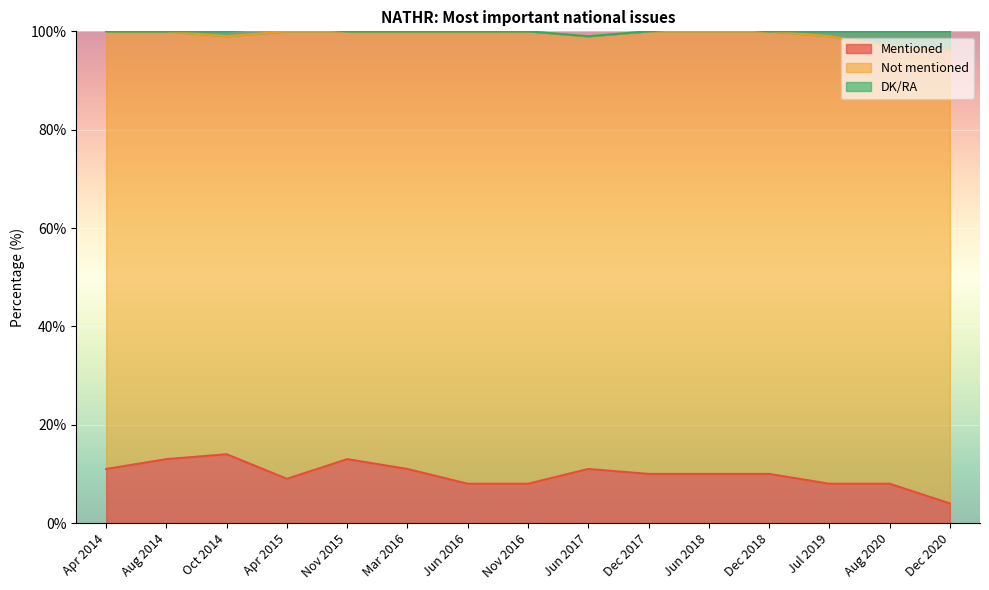

Which has a higher value, Apr 2014 or Jun 2017?

Apr 2014